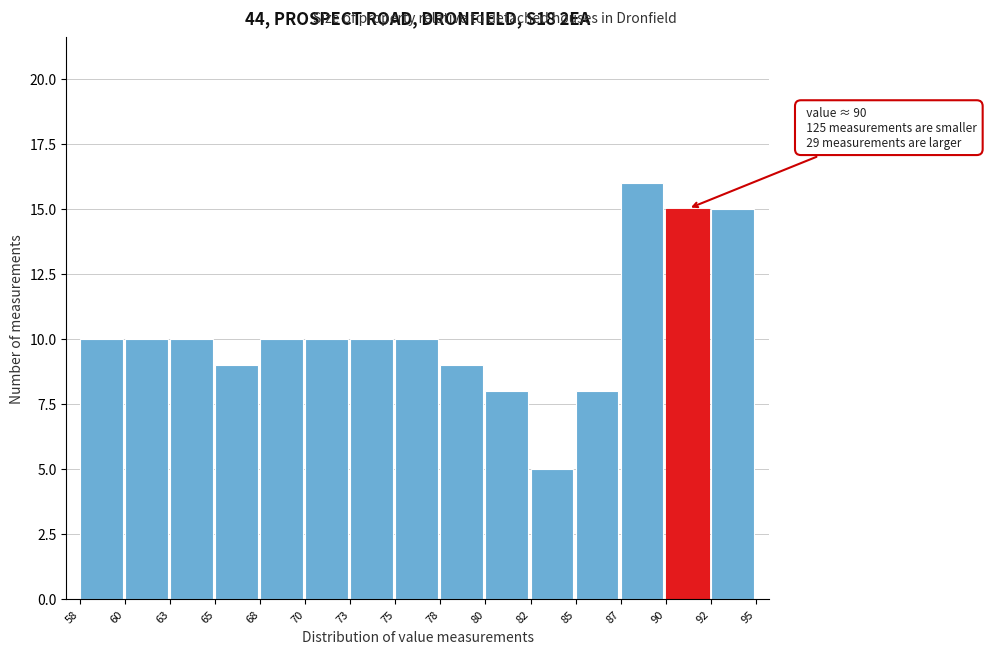

Reading left to right, what are all the values shown in this chart?

58=10	60=10	63=10	65=9	68=10	70=10	73=10	75=10	78=9	80=8	82=5	85=8	87=16	90=15	92=15